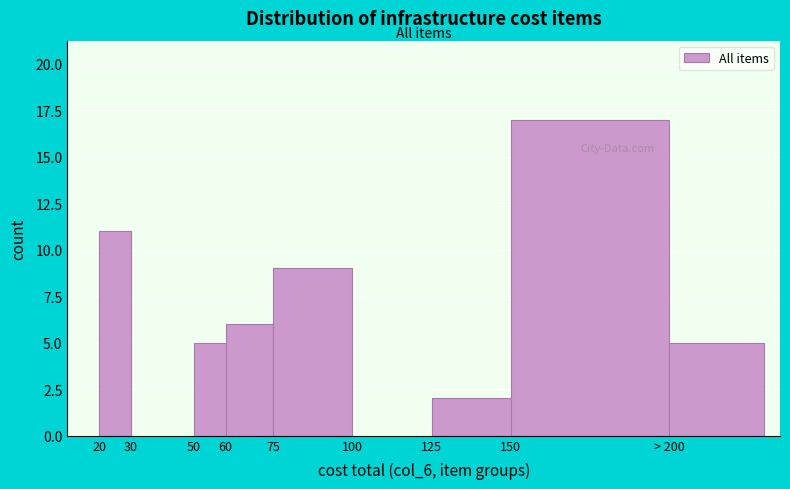

Reading right to left, extract all data points from this chart.

> 200=5	150=17	125=2	75=9	60=6	50=5	20=11